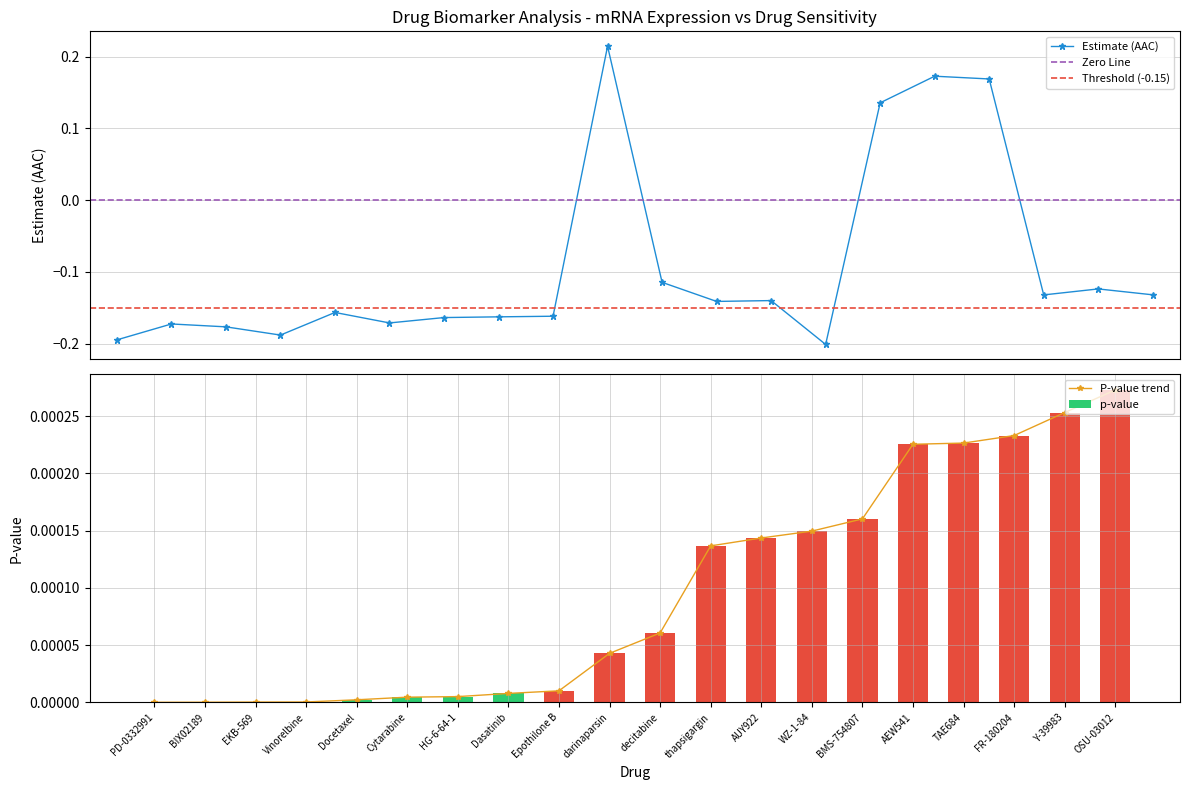

Rank the series at decitabine from highest to lowest value.

pvalue, estimate